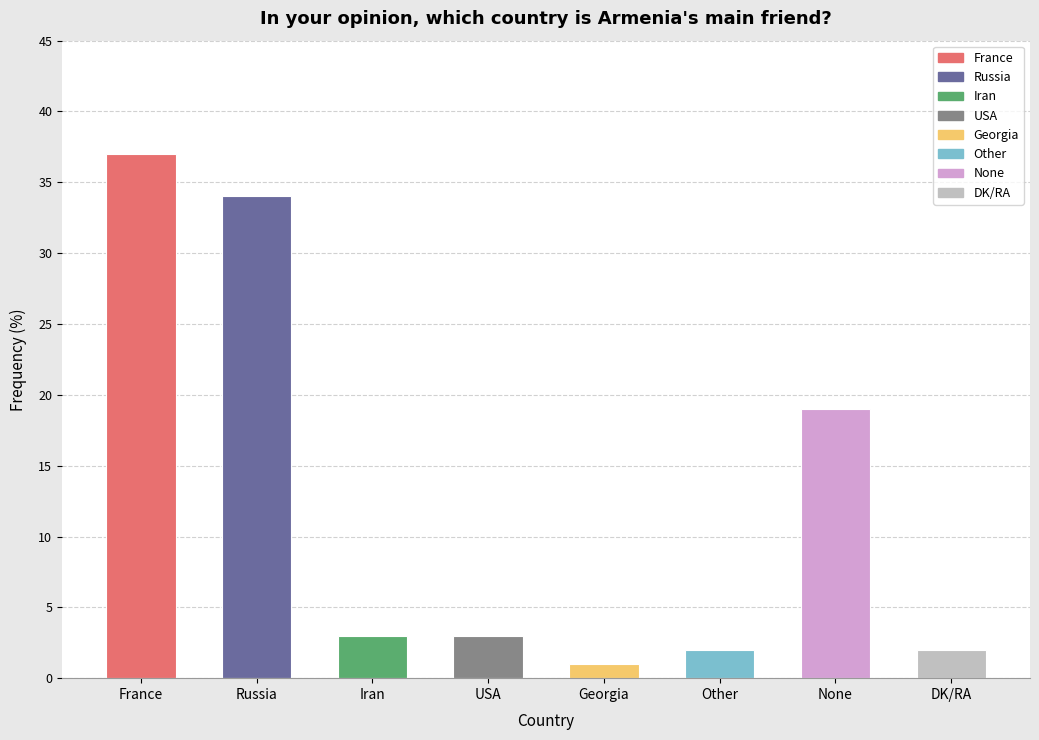

Reading left to right, what are all the values shown in this chart?

37	34	3	3	1	2	19	2